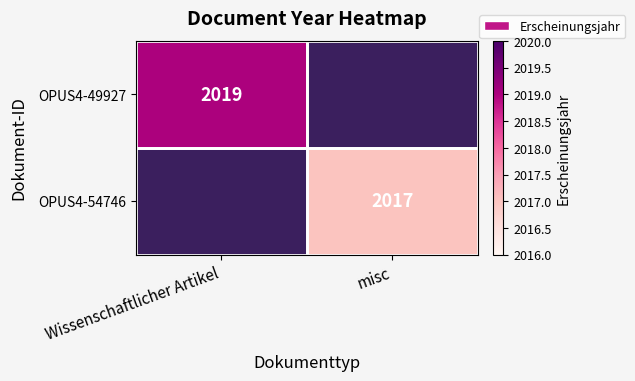

Is the value of OPUS4-54746 at misc greater than the value of OPUS4-49927 at Wissenschaftlicher Artikel?

No